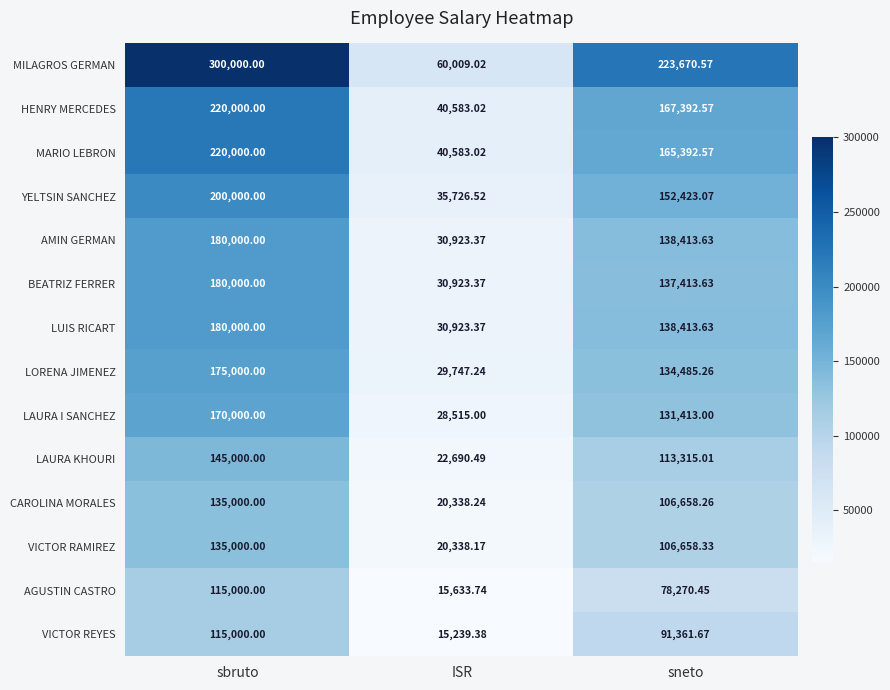

List the labels in order of AMIN GERMAN value, smallest first.

ISR, sneto, sbruto